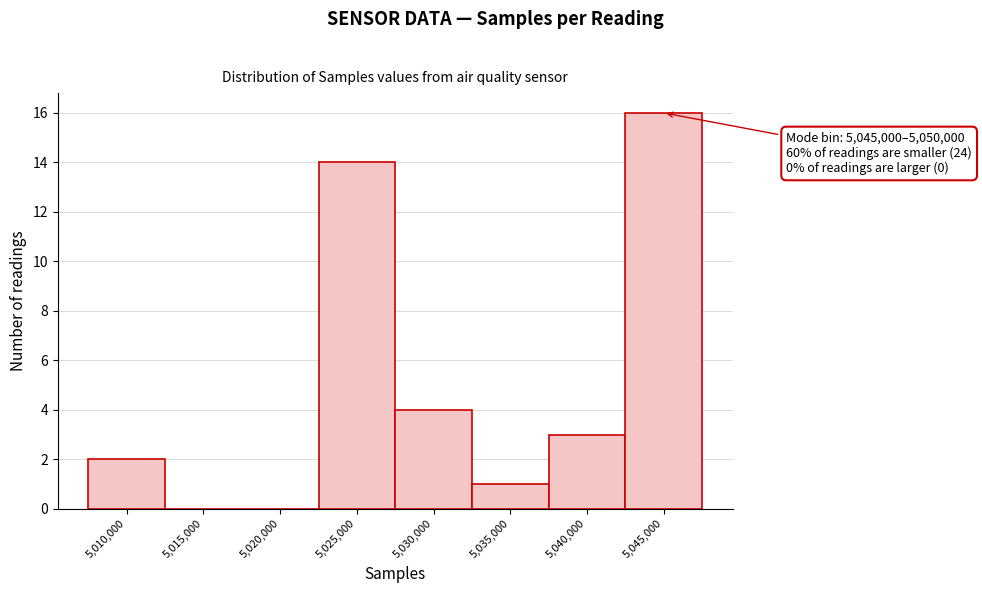

Reading right to left, what are all the values shown in this chart?

5,045,000=16	5,040,000=3	5,035,000=1	5,030,000=4	5,025,000=14	5,020,000=0	5,015,000=0	5,010,000=2